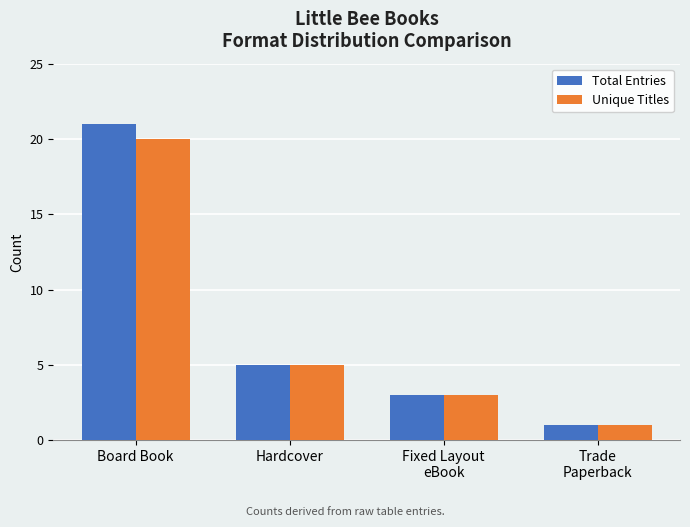

Is it true that Total Entries equals 14 at Board Book?

False